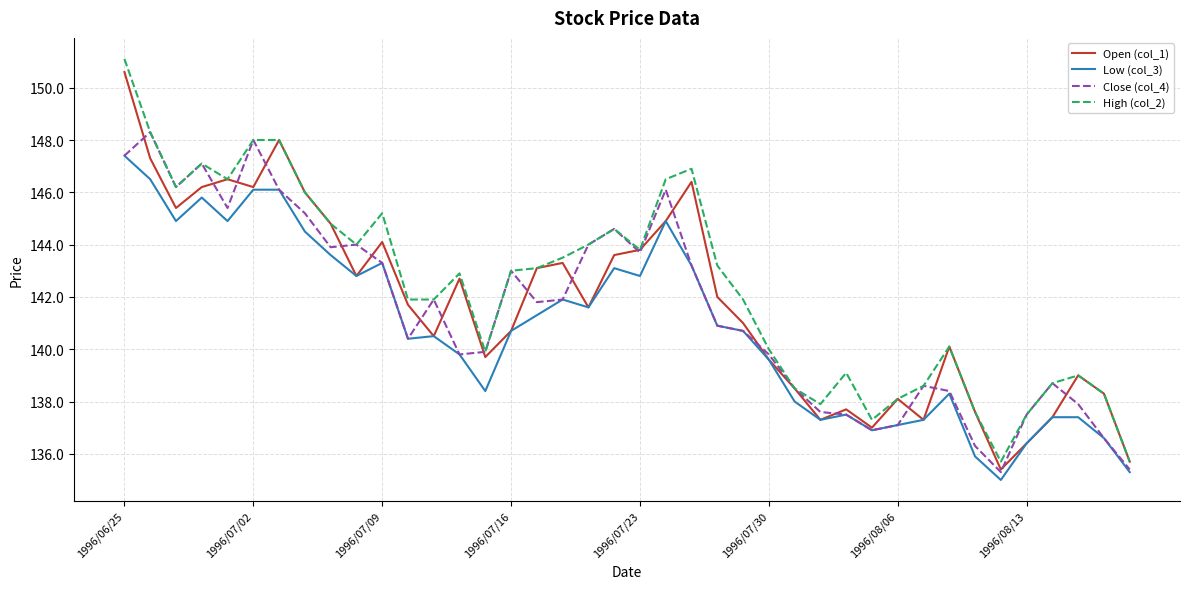

Which series has the largest range (max minus min)?

High (col_2)